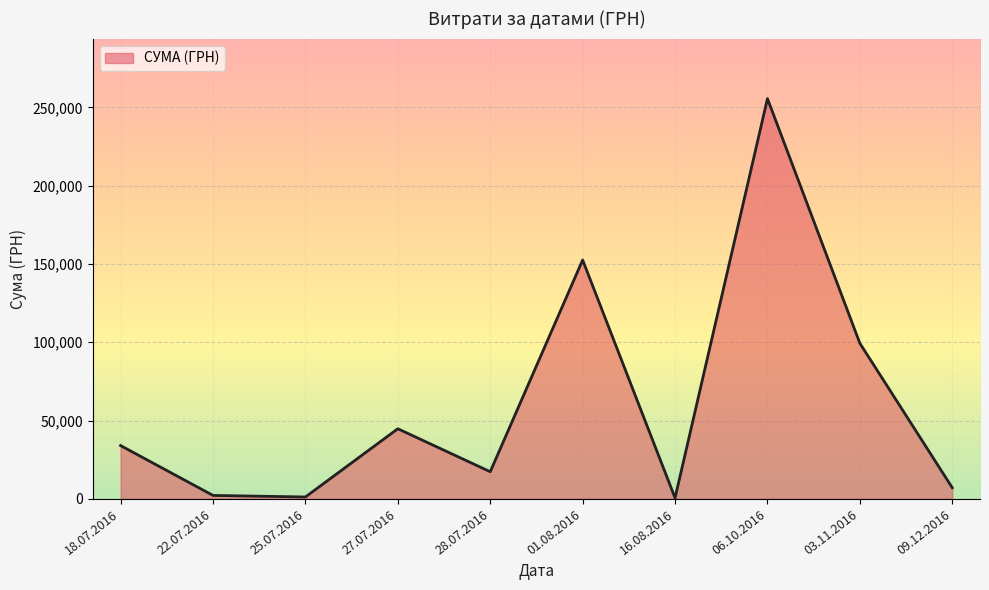

Approximately how many times larger is the value at 22.07.2016 compared to 27.07.2016?

0.0